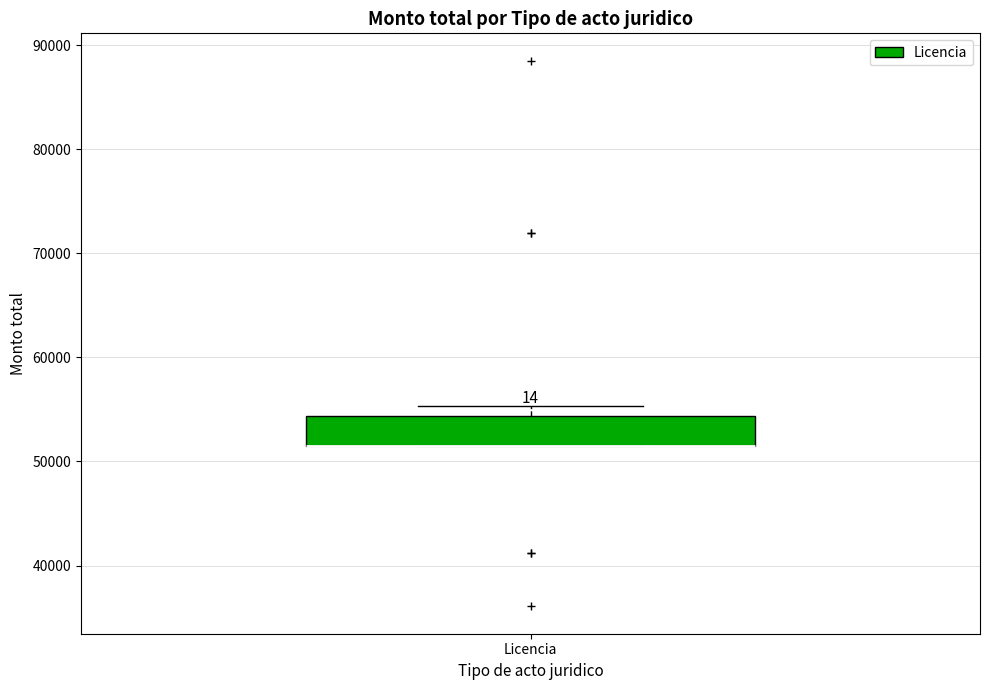

Read this box plot against the y-axis: the position of the median line, the range covered by the box, and the ends of both whiskers. The values are not printed on the chart, so give them approximately, as read against the axis.

median 52000 (drawn on the box's lower edge), box 52000 to 54000, whiskers 52000 to 55000